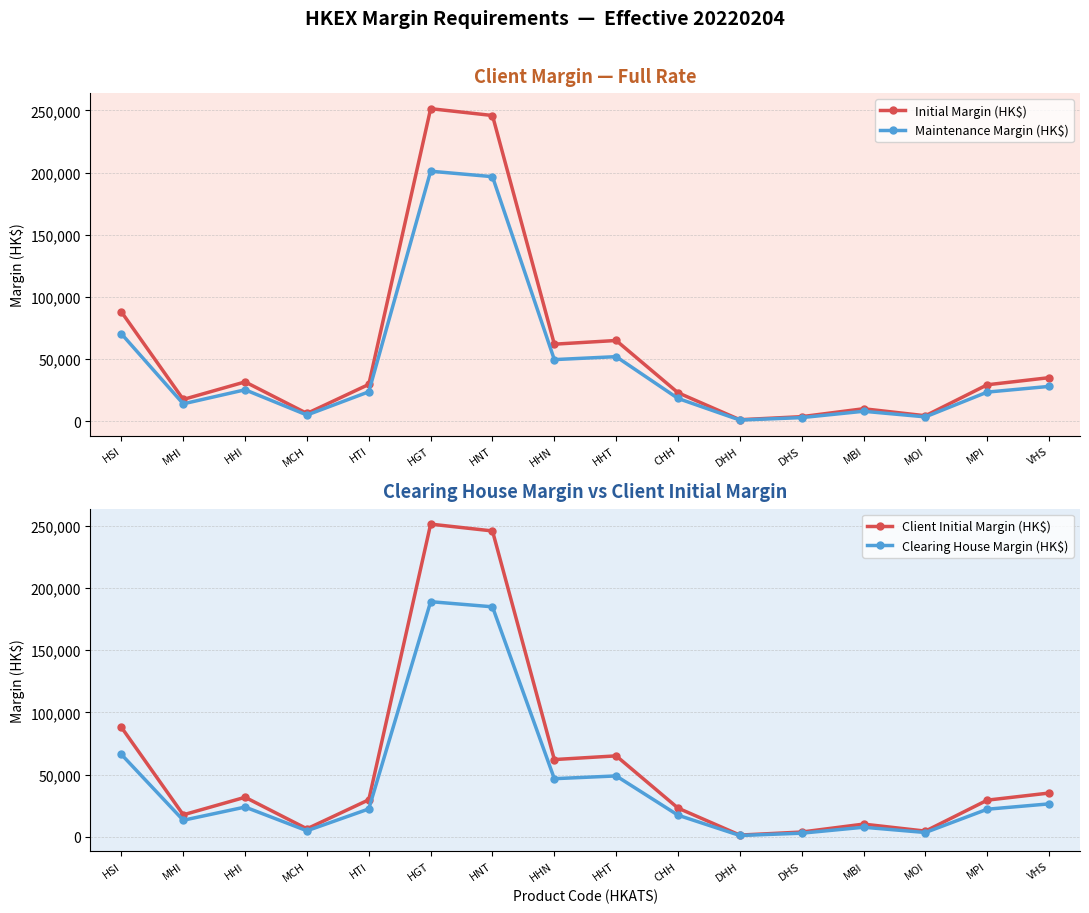

True or false: Client Initial Margin (HK$) has more than 1 interior local peaks.

True